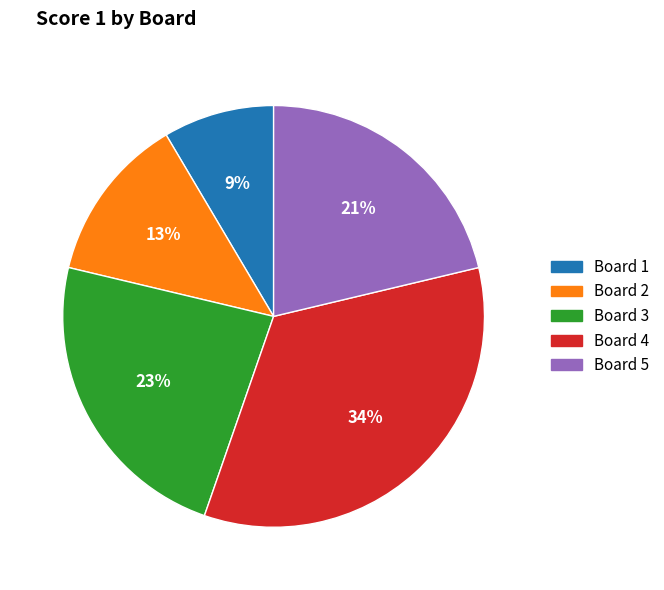

What is the largest slice in the pie chart?

Board 4